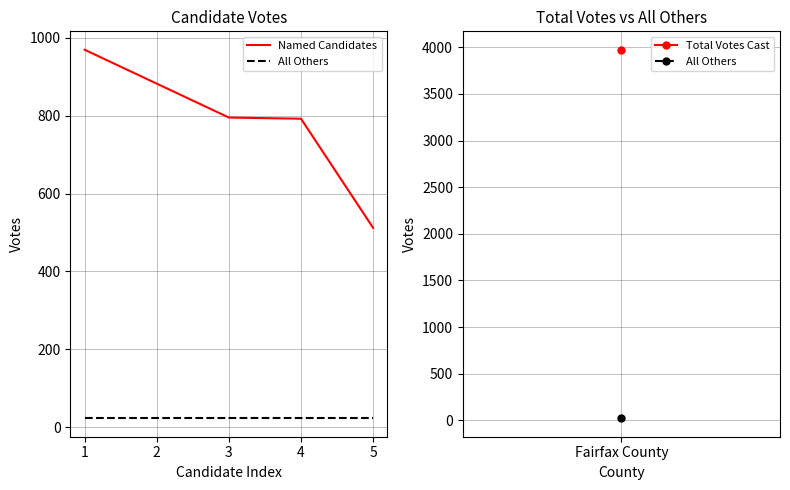

At 2, list the series in order from smallest to largest.

All Others, Named Candidates